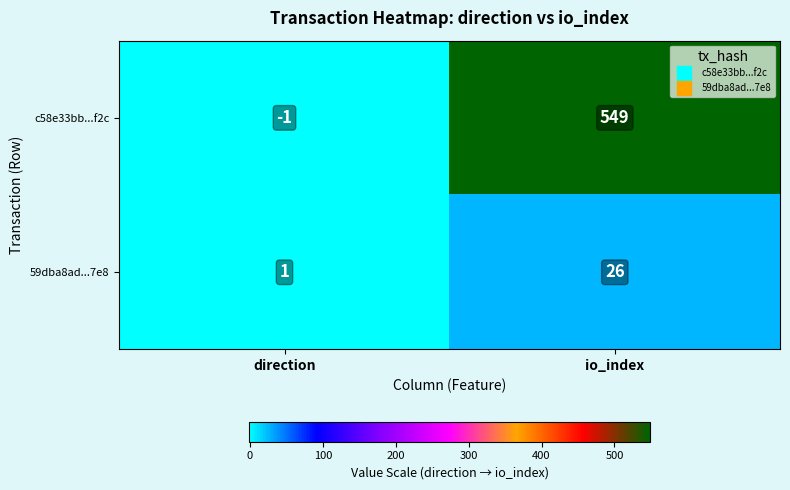

At how many categories does at least one series exceed 251?

1